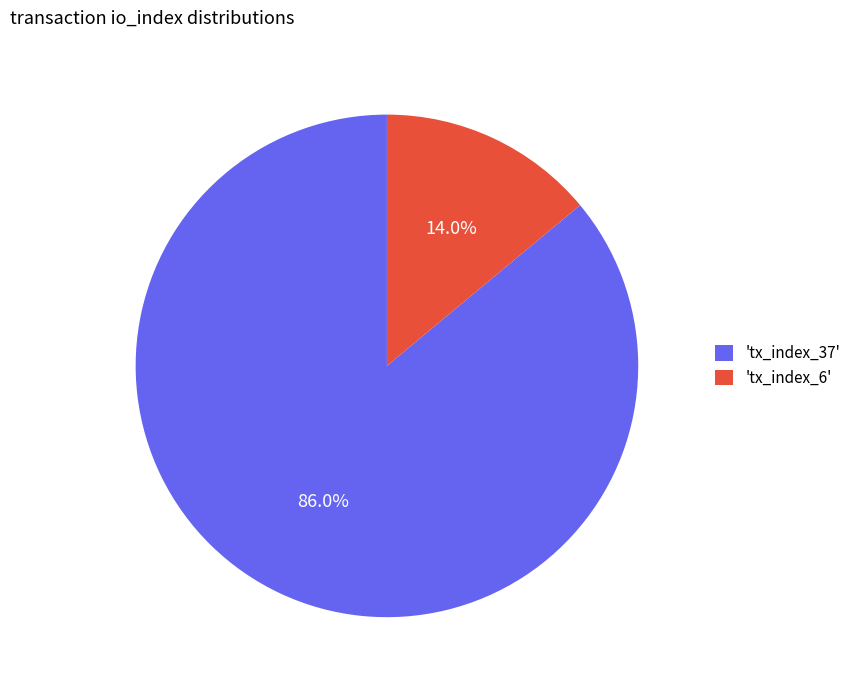

What is the majority slice?

'tx_index_37'